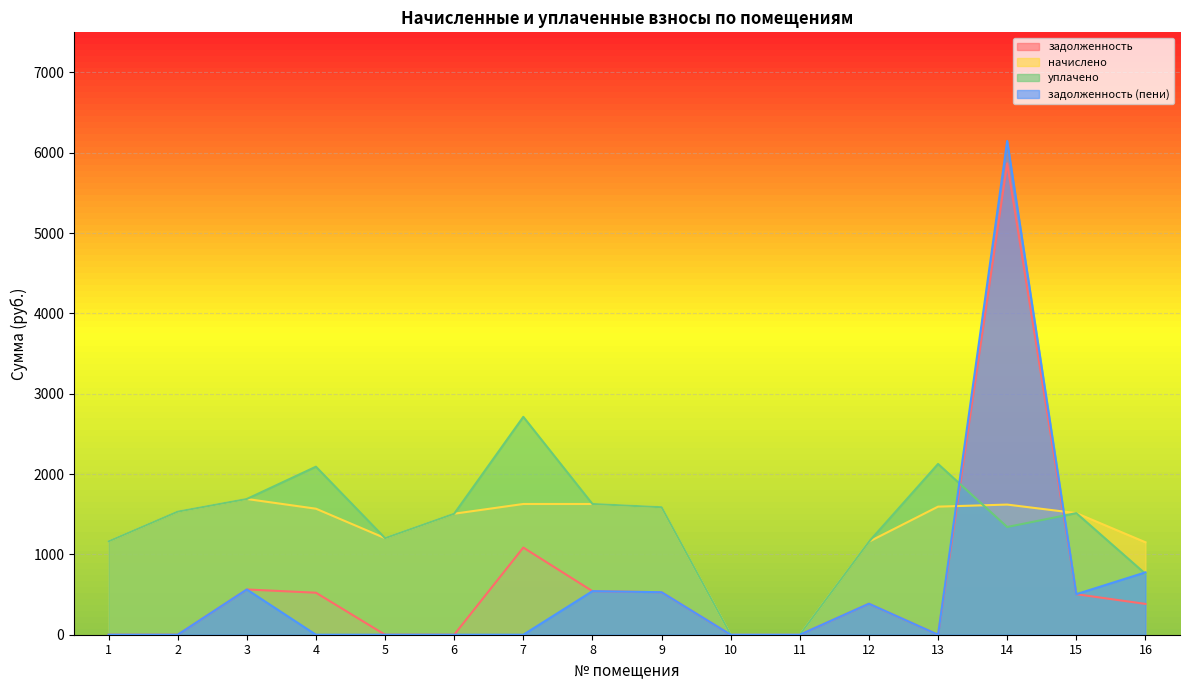

What is the total value across all series at 15?

4037.5